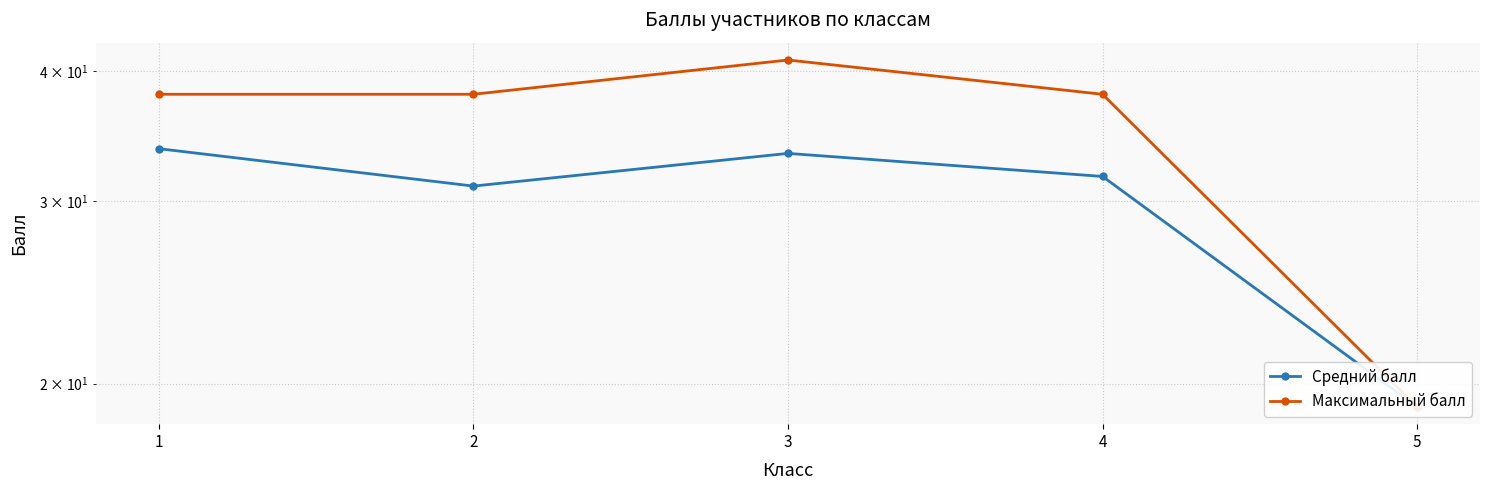

True or false: Максимальный балл has more than 1 interior local peaks.

False